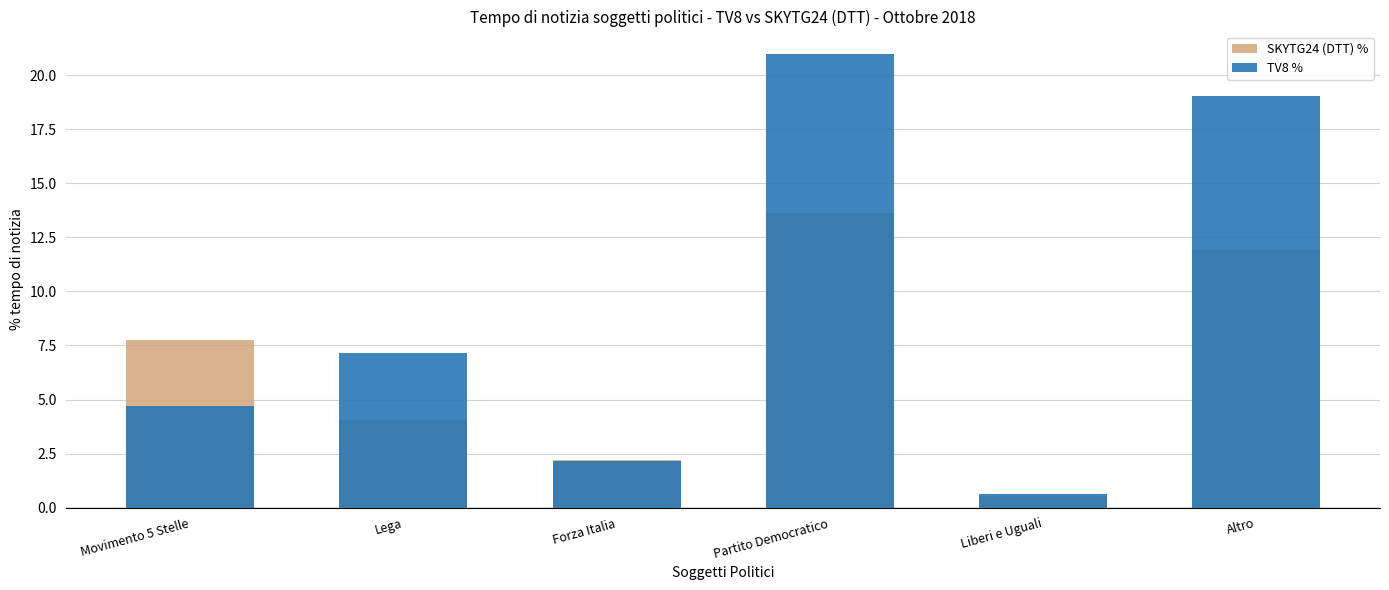

At which category is the sum across all series the highest?

Partito Democratico